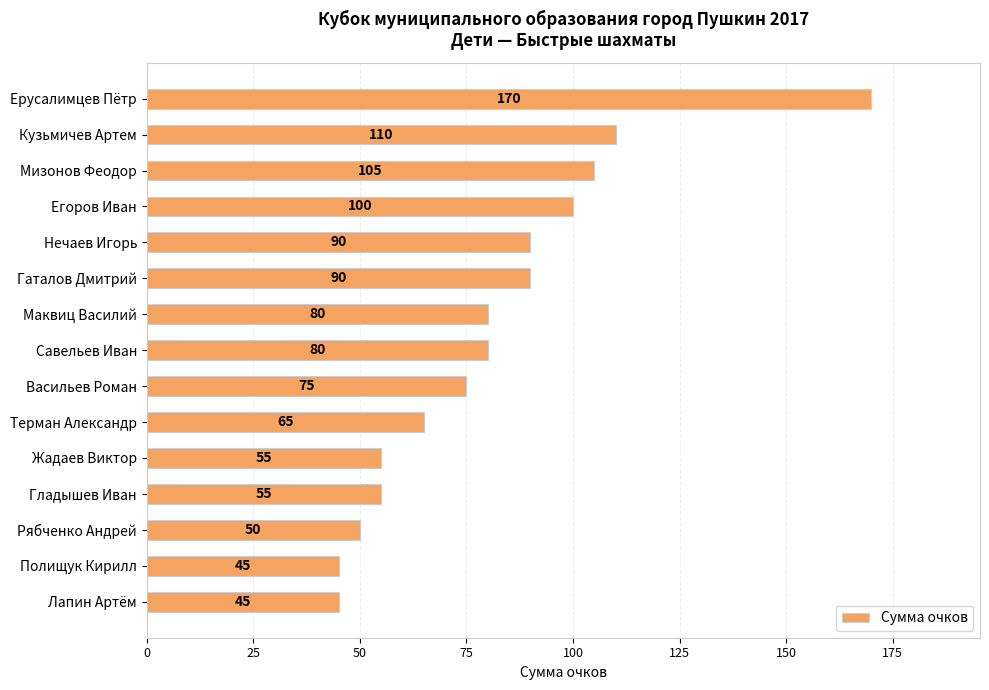

Approximately how many times larger is the value at Савельев Иван compared to Жадаев Виктор?

1.5